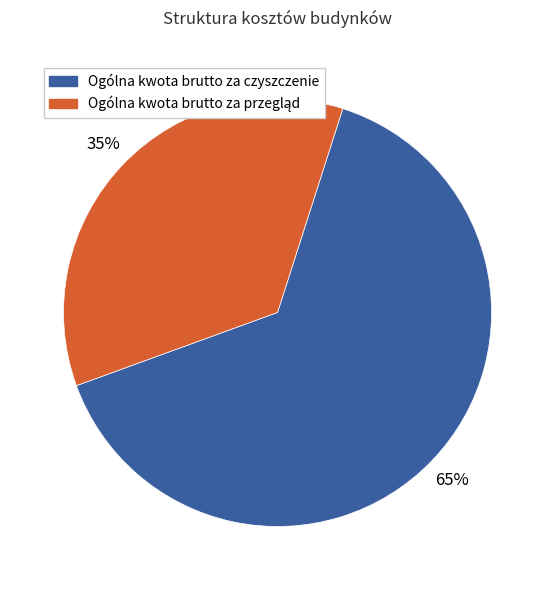

Which category accounts for the majority?

Ogólna kwota brutto za czyszczenie